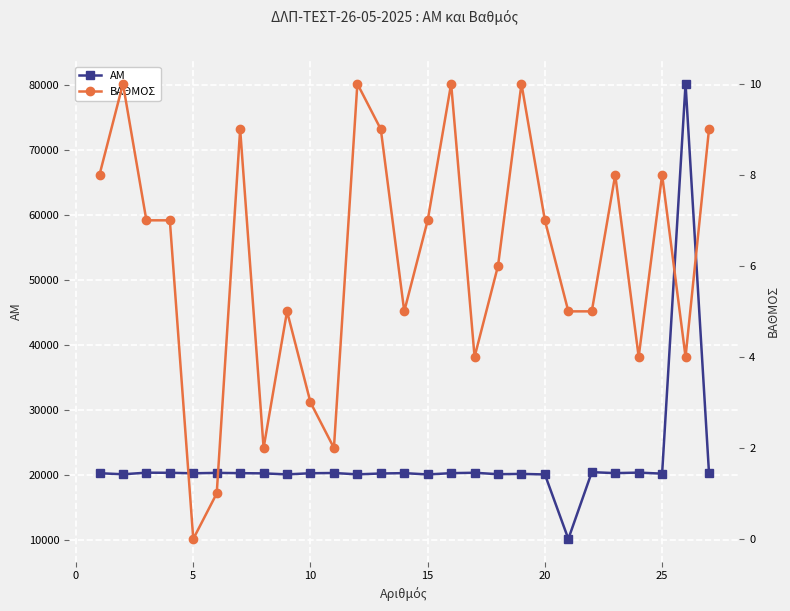

What is the difference between the second highest and minimum values in the ΒΑΘΜΟΣ series?

10